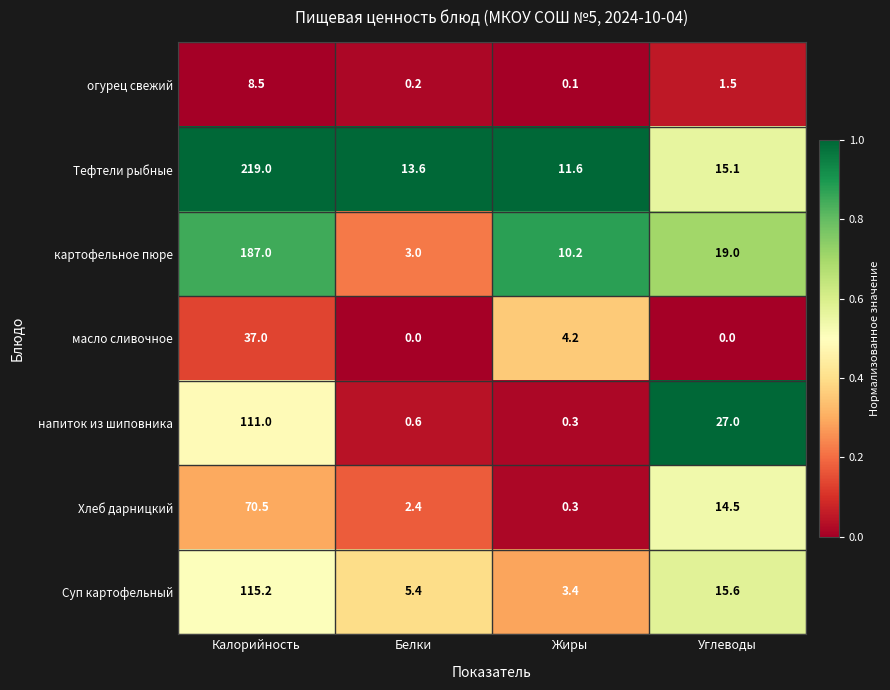

Reading right to left, transcribe all the data shown in this chart.

огурец свежий: Углеводы=1.5	Жиры=0.1	Белки=0.2	Калорийность=8.5
Тефтели рыбные: Углеводы=15.1	Жиры=11.6	Белки=13.6	Калорийность=219.0
картофельное пюре: Углеводы=19.0	Жиры=10.2	Белки=3.0	Калорийность=187.0
масло сливочное: Углеводы=0.0	Жиры=4.2	Белки=0.0	Калорийность=37.0
напиток из шиповника: Углеводы=27.0	Жиры=0.3	Белки=0.6	Калорийность=111.0
Хлеб дарницкий: Углеводы=14.5	Жиры=0.3	Белки=2.4	Калорийность=70.5
Суп картофельный: Углеводы=15.6	Жиры=3.4	Белки=5.4	Калорийность=115.2